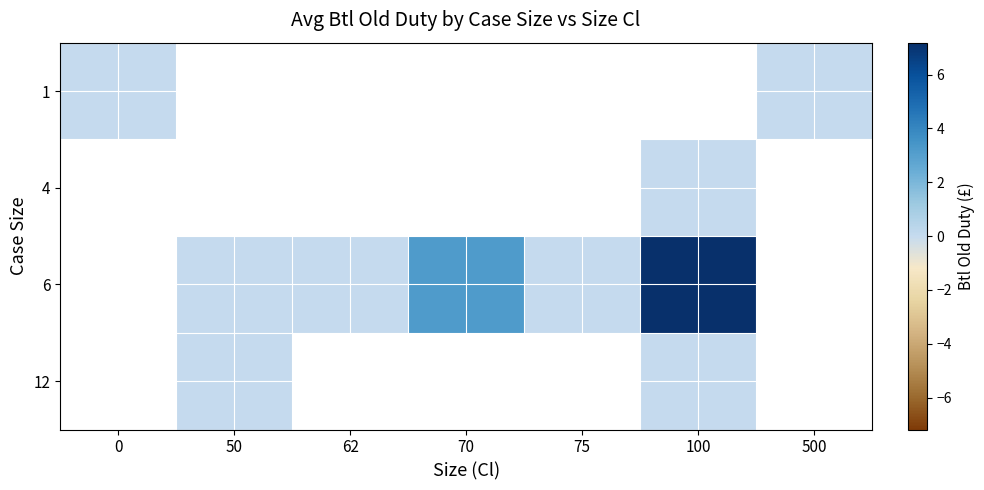

Which label corresponds to the largest value in the chart?

100